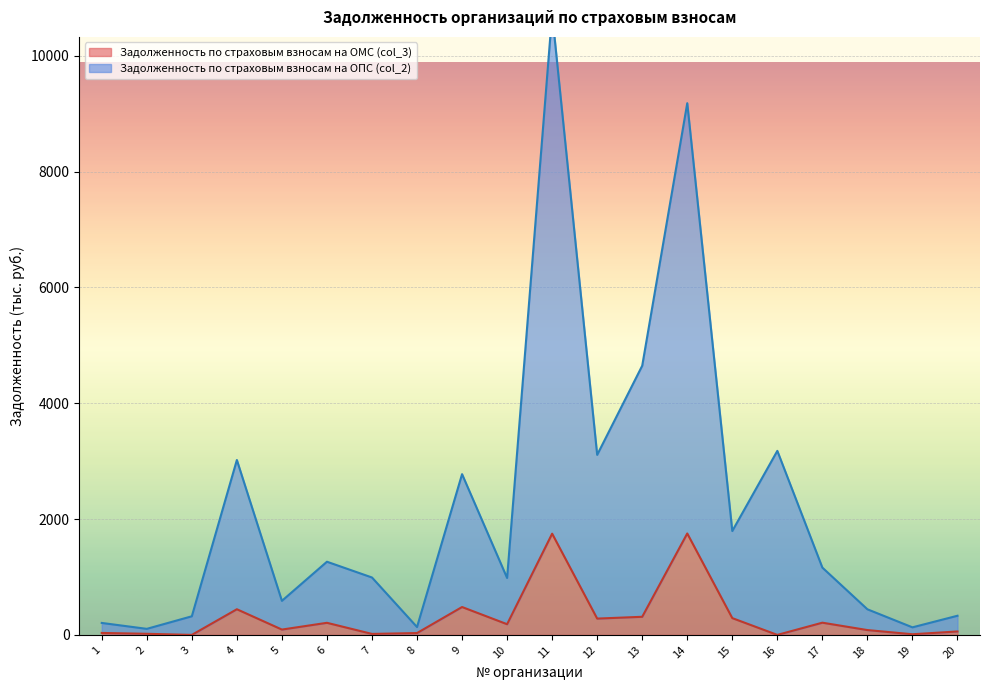

What is the difference between the maximum and minimum values in the Задолженность по страховым взносам на ОМС (col_3) series?

1751.1